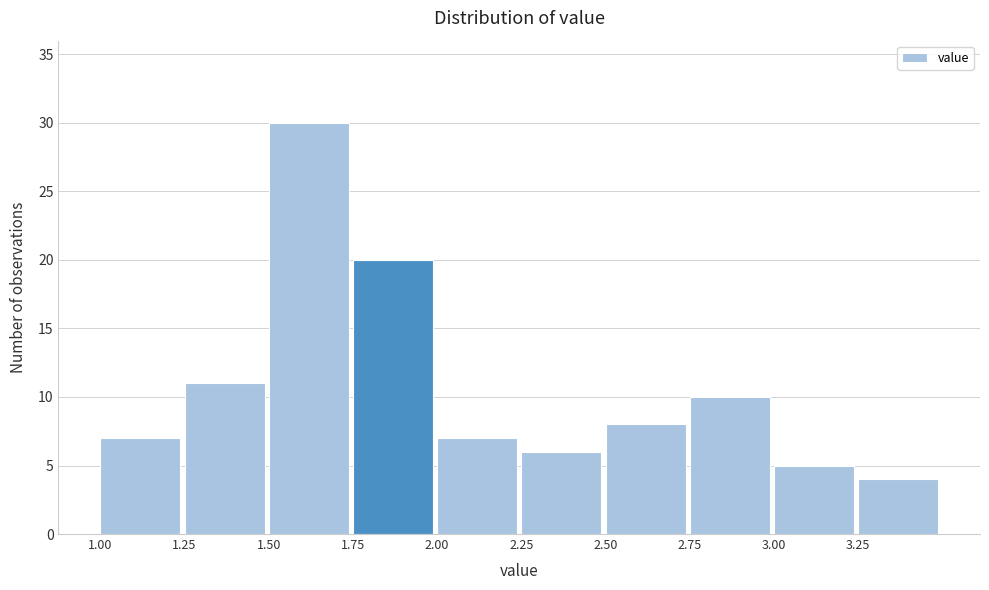

Reading left to right, list every bar in this chart as the range it spans on the x-axis followed by its height. The values are not printed on the chart, so give them approximately, as read against the axis.

1.00 to 1.25: 7
1.25 to 1.50: 11
1.50 to 1.75: 30
1.75 to 2.00: 20
2.00 to 2.25: 7
2.25 to 2.50: 6
2.50 to 2.75: 8
2.75 to 3.00: 10
3.00 to 3.25: 5
3.25 to 3.50: 4